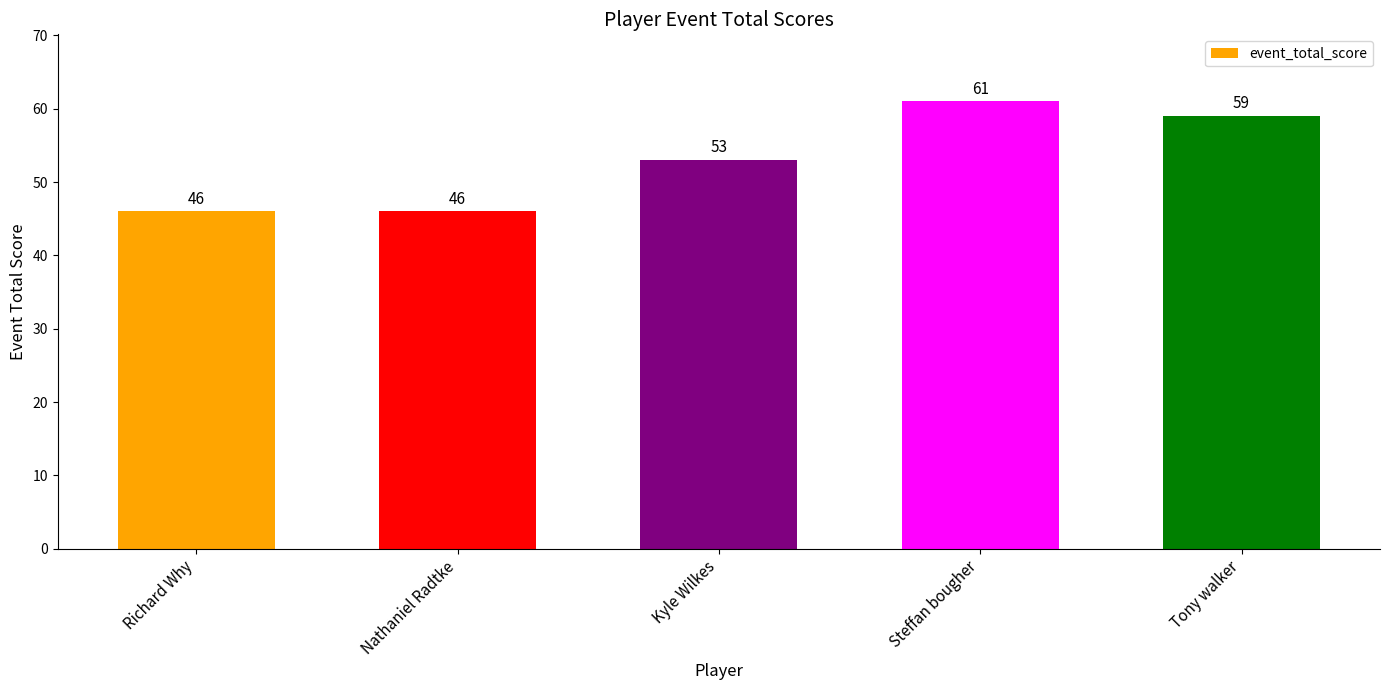

True or false: the data shows 21 at Richard Why.

False